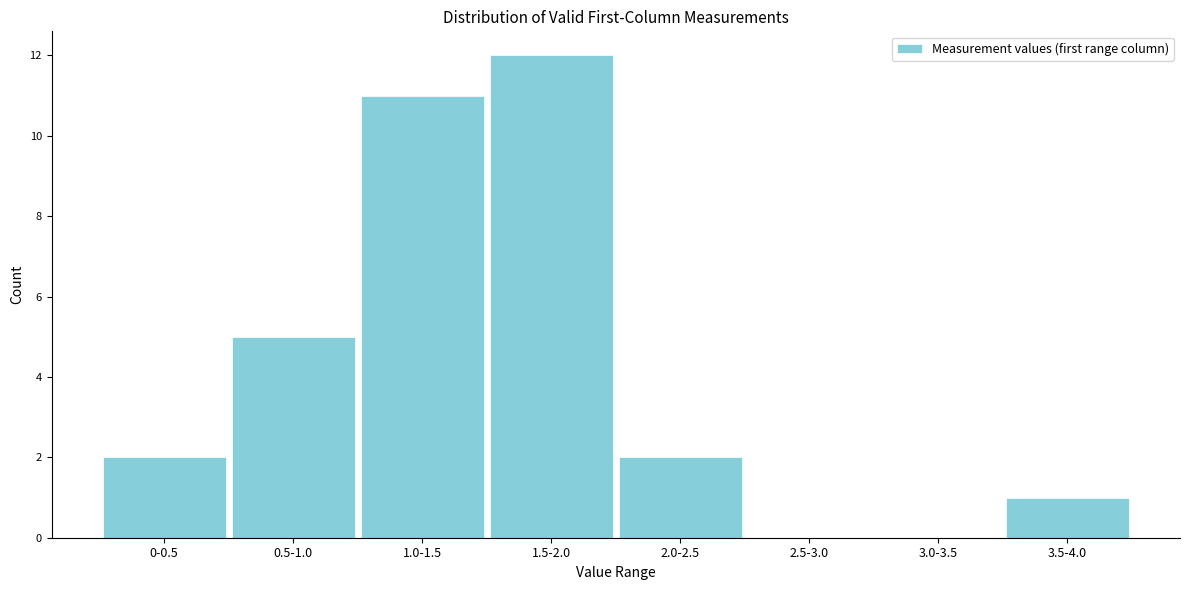

Reading left to right, extract all data points from this chart.

0-0.5=2	0.5-1.0=5	1.0-1.5=11	1.5-2.0=12	2.0-2.5=2	2.5-3.0=0	3.0-3.5=0	3.5-4.0=1